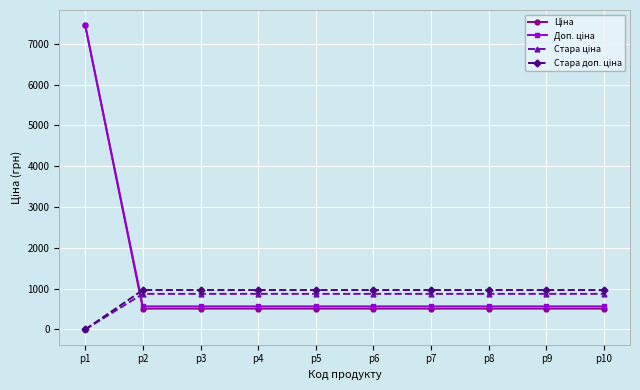

What is the greatest value displayed?

7453.8